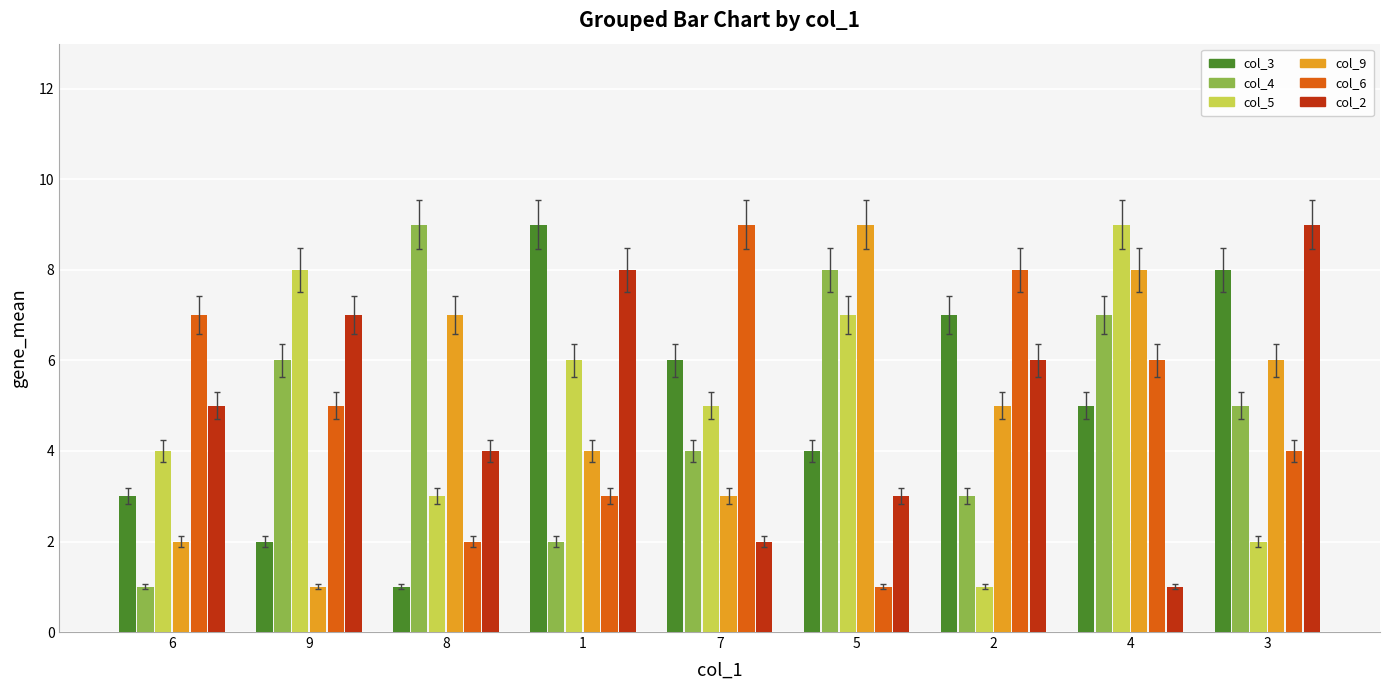

True or false: col_3 has a value of 7 at 2.

True